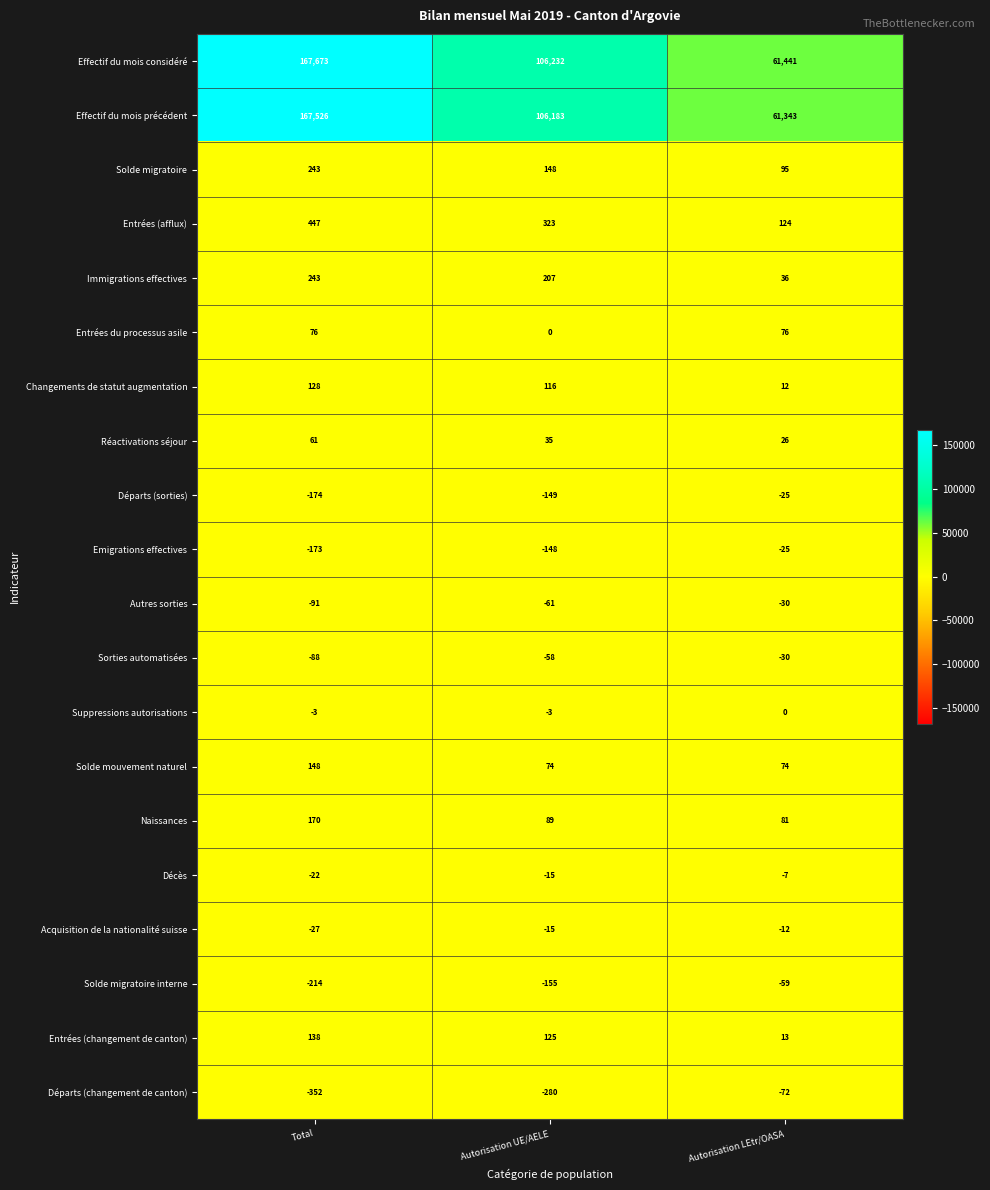

Which series changed the most between Total and Autorisation UE/AELE?

Effectif du mois considéré